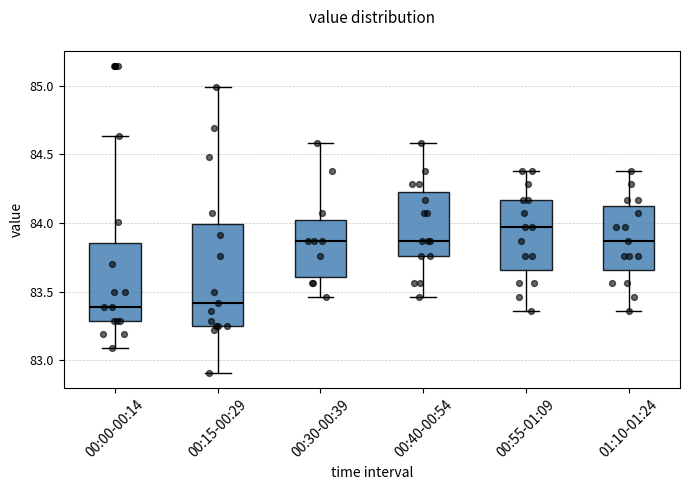

Which box is the tallest, from its lower edge to its upper edge?

00:15-00:29